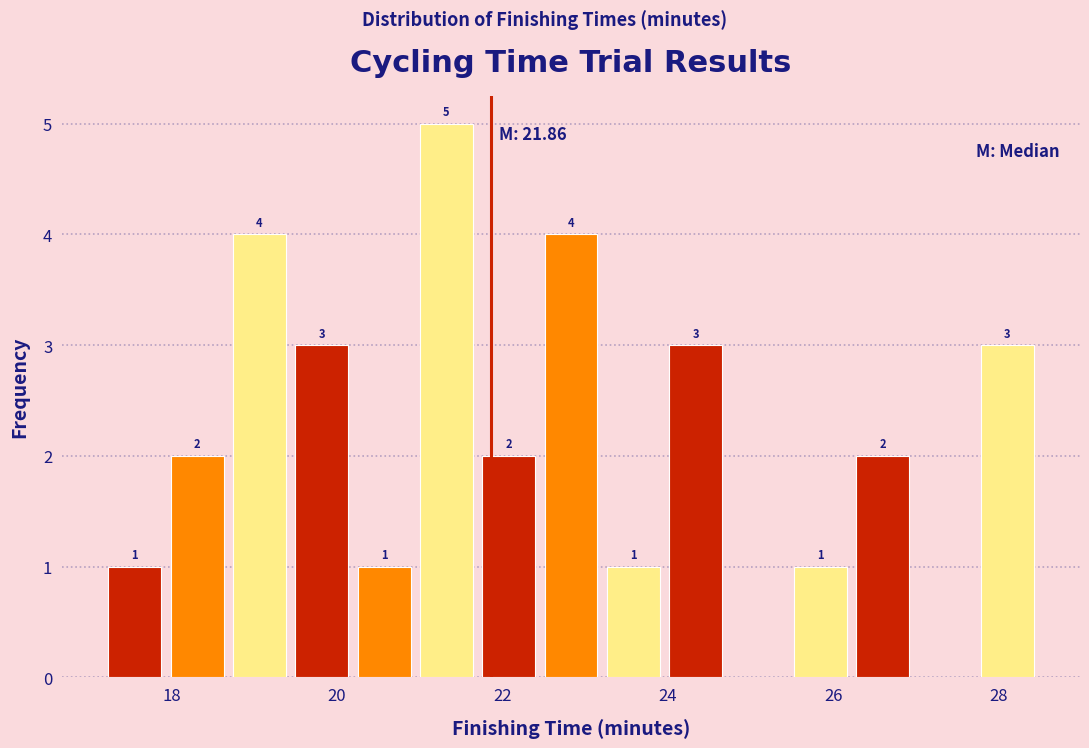

Around what value on the x-axis is the tallest bar? Give the approximate position of its centre, as read against the axis.

21.4